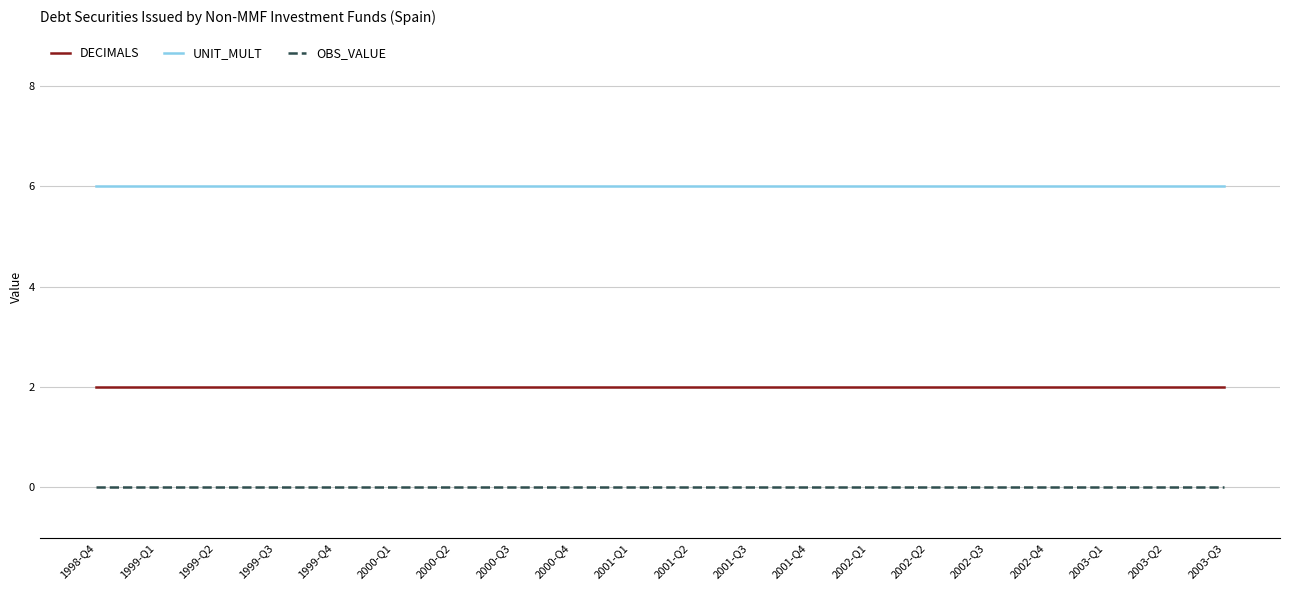

Reading right to left, list all the values displayed in this chart.

DECIMALS: 2	2	2	2	2	2	2	2	2	2	2	2	2	2	2	2	2	2	2	2
UNIT_MULT: 6	6	6	6	6	6	6	6	6	6	6	6	6	6	6	6	6	6	6	6
OBS_VALUE: 0	0	0	0	0	0	0	0	0	0	0	0	0	0	0	0	0	0	0	0